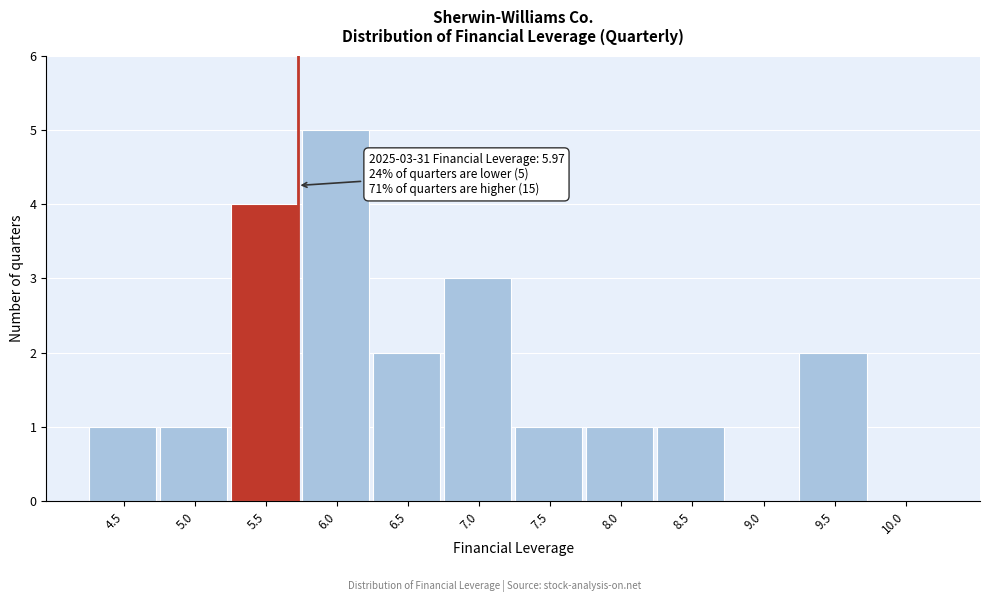

Reading left to right, list all the values displayed in this chart.

4.5=1	5.0=1	5.5=4	6.0=5	6.5=2	7.0=3	7.5=1	8.0=1	8.5=1	9.0=0	9.5=2	10.0=0